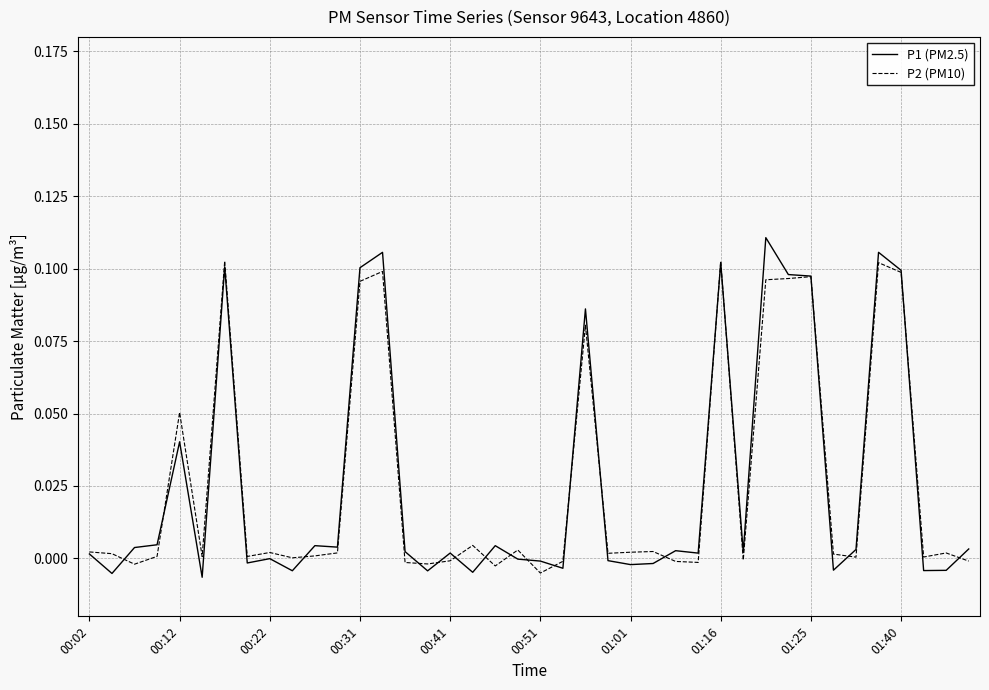

Which series ends up on top after the final intersection of P2 (PM10) and P1 (PM2.5)?

P1 (PM2.5)